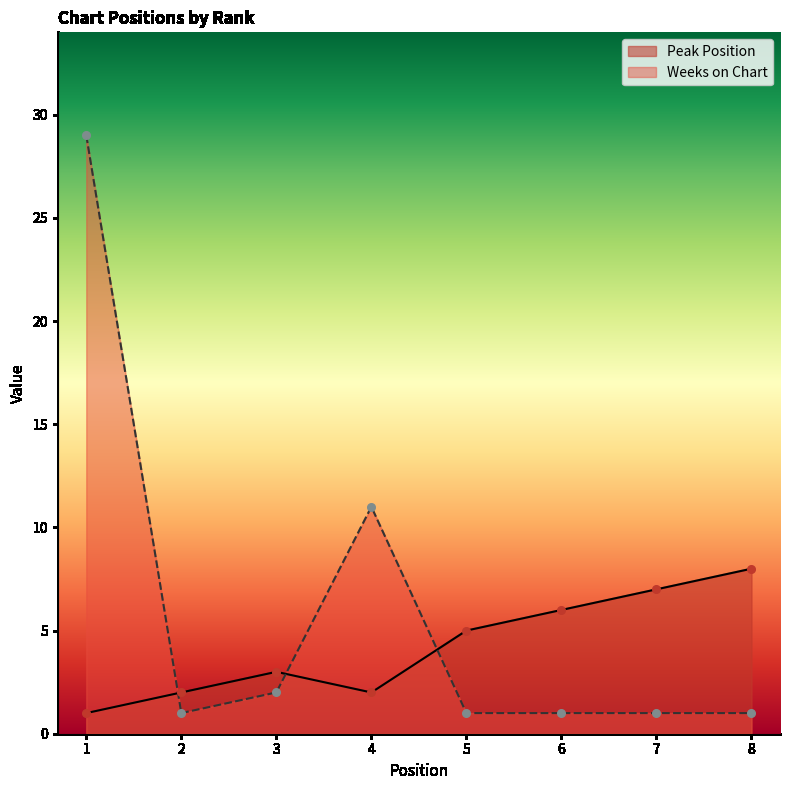

Is the value of Weeks on Chart at 2 greater than the value of Peak Position at 7?

No